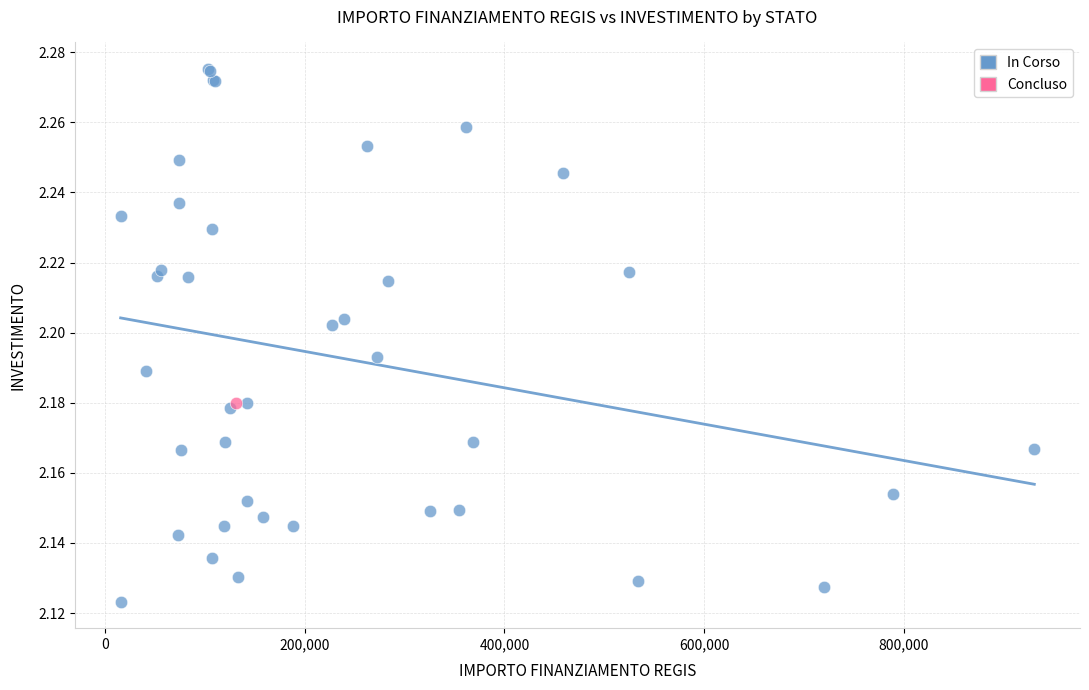

What are all the series names shown in the legend?

In Corso, Concluso